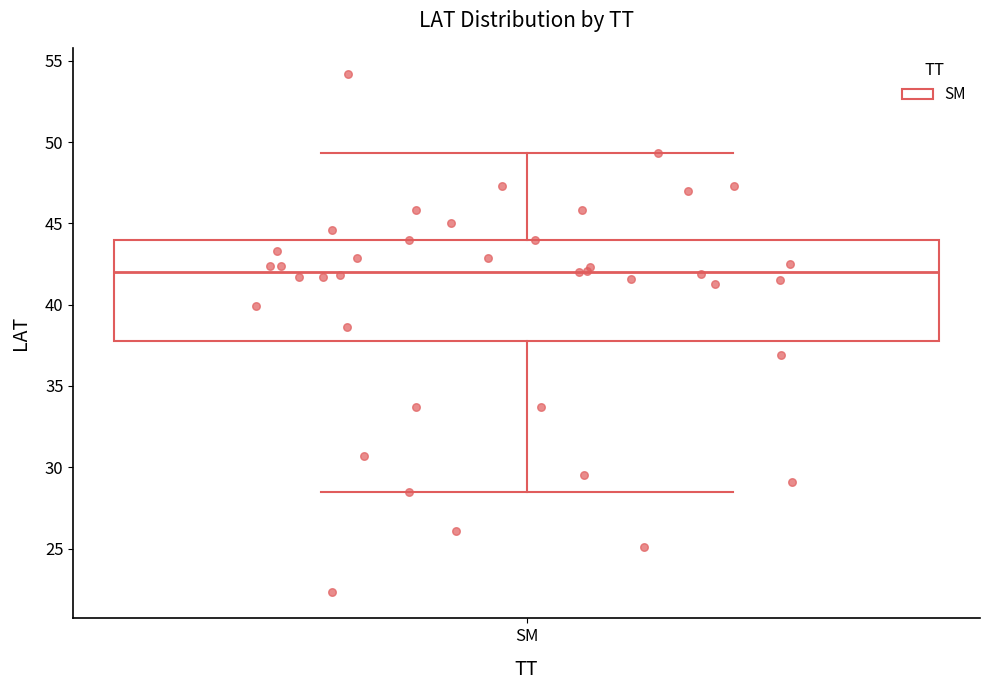

Where is the upper edge of the box for SM on the y-axis? The values are not printed on the chart, so give them approximately, as read against the axis.

44.0